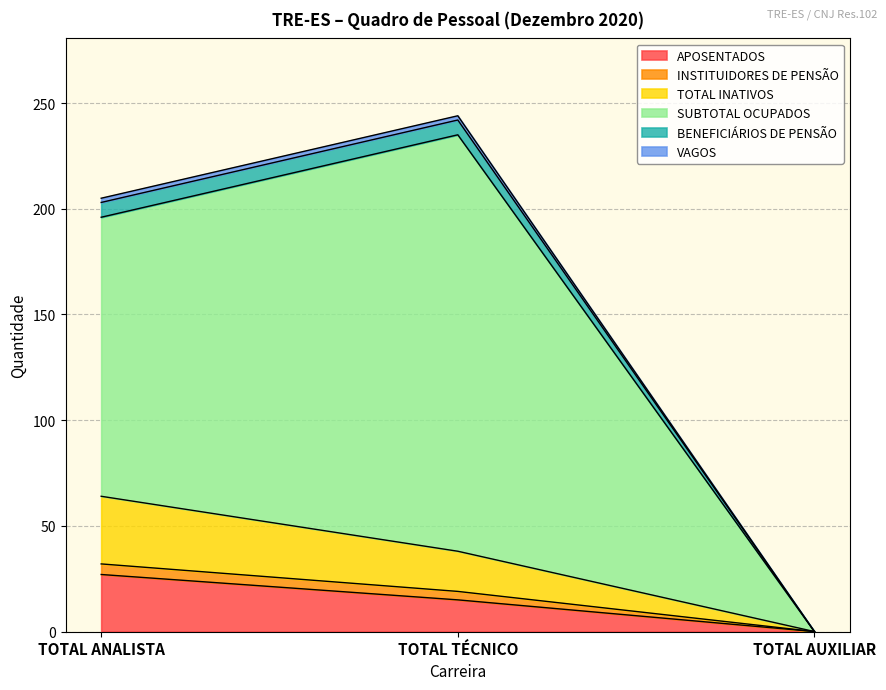

The APOSENTADOS series shows 27 at TOTAL ANALISTA. True or false?

True